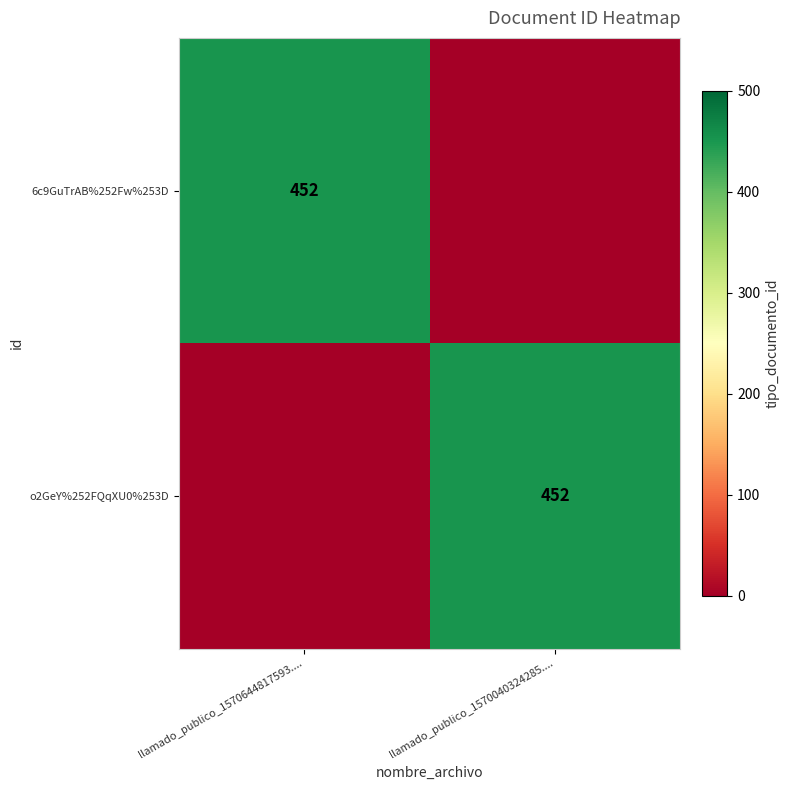

True or false: o2GeY%252FQqXU0%253D has a value of 149 at llamado_publico_1570040324285.....

False